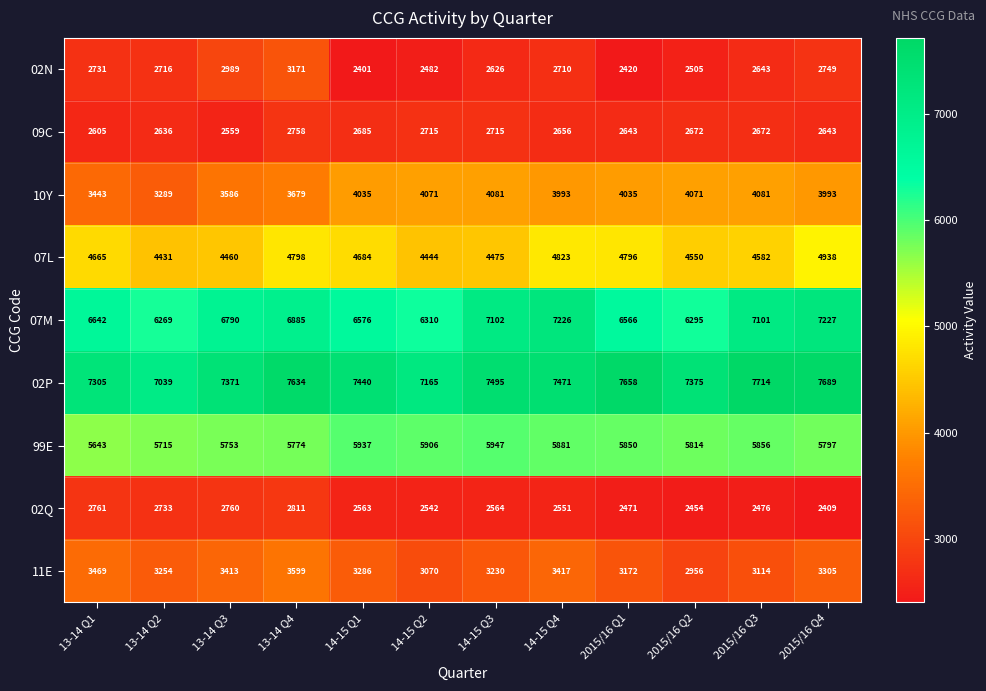

Which category has the lowest value across all series?

14-15 Q1